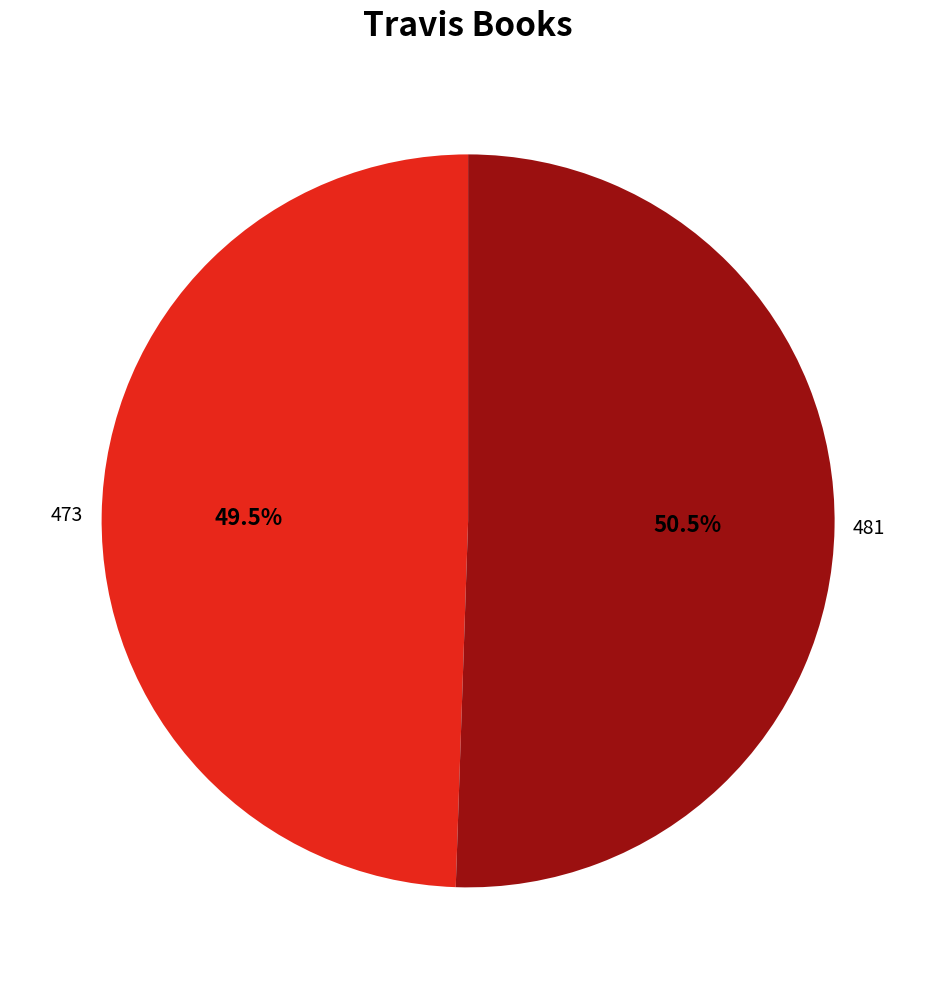

Is there a majority slice in this chart?

Yes